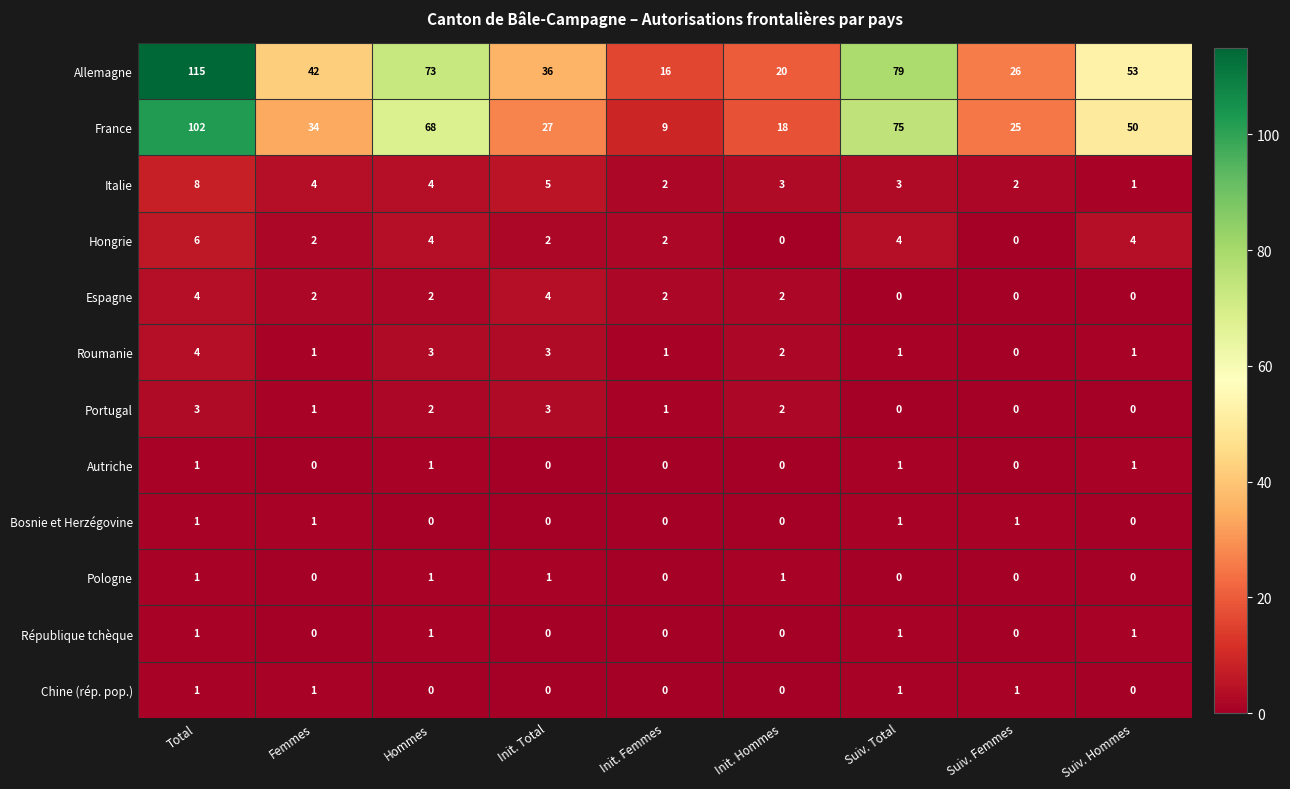

How many data points does each series have?

9